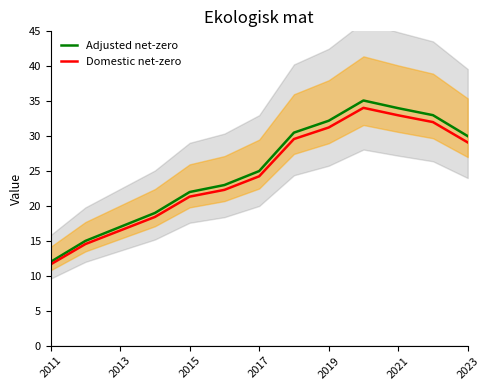

What is the sum of the Domestic net-zero values at 2015 and 2019?

52.6